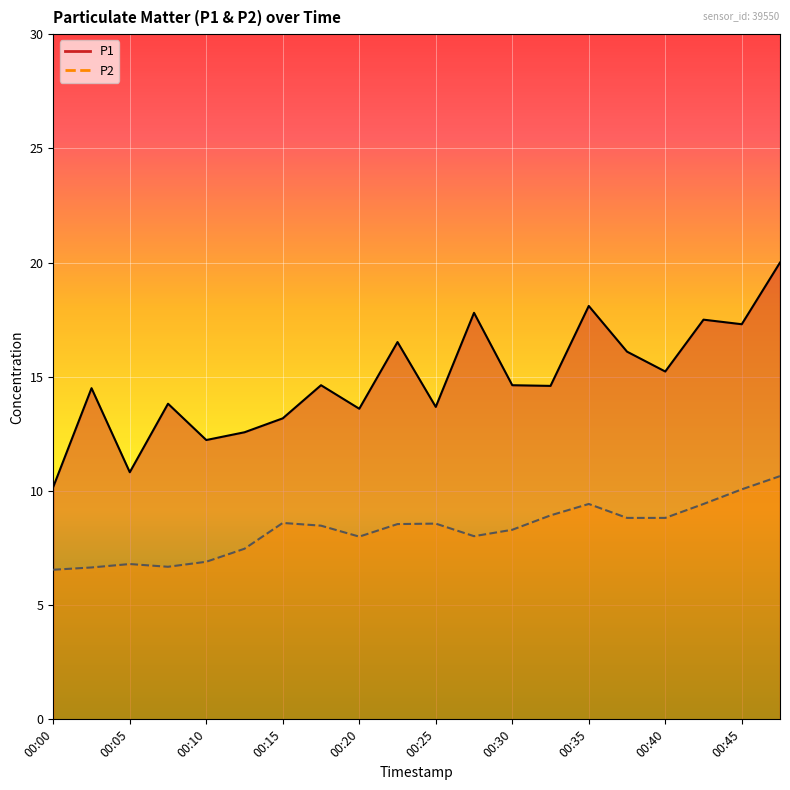

True or false: P2 has more than 1 points higher than both neighbors.

True